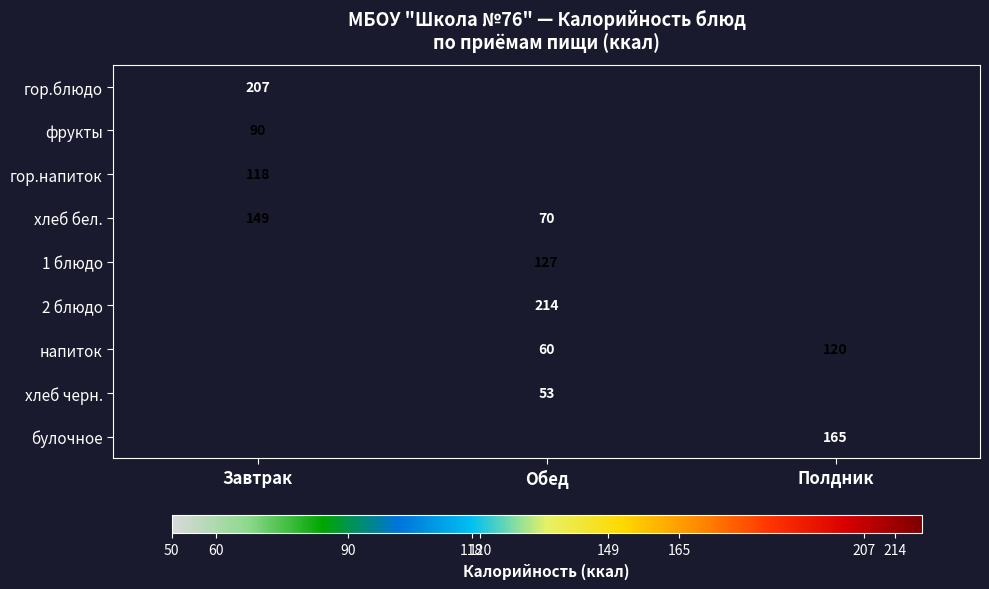

Which has a higher value, Завтрак or Полдник?

Полдник